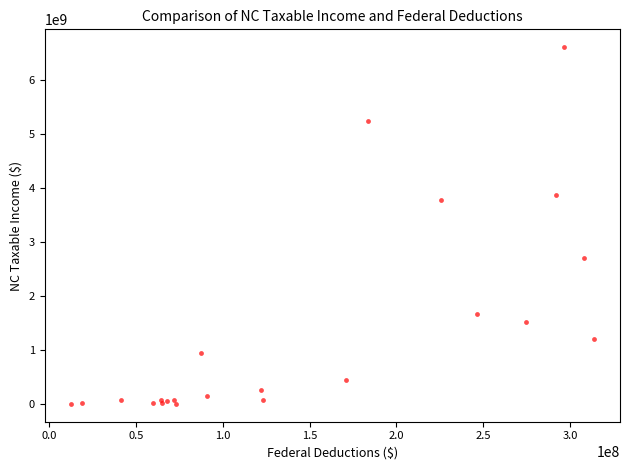

What Y value in the scatter plot is closest to 3309127092?

3773018626